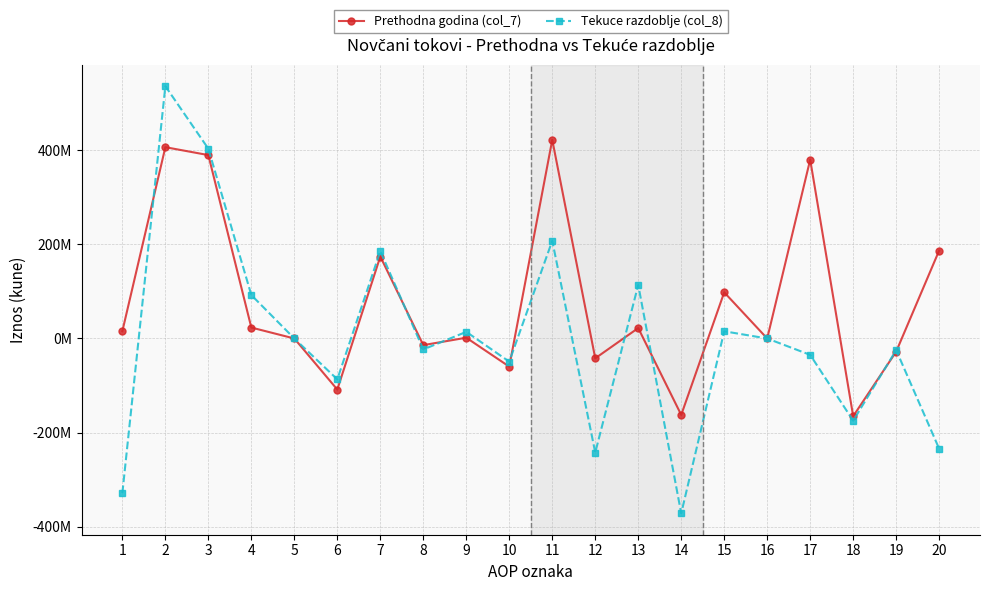

What is the difference between the maximum and minimum values in the Tekuce razdoblje (col_8) series?

907706272